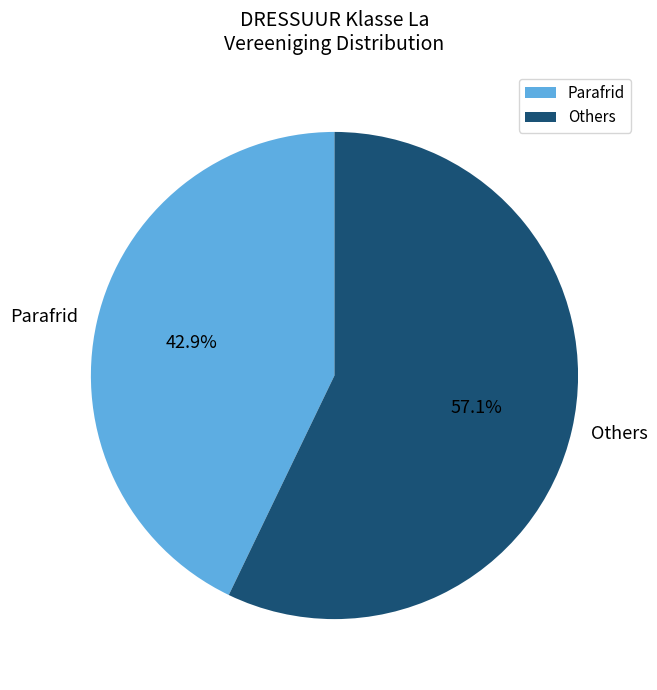

To the nearest percent, what is the difference between the largest and smallest slice percentages?

14%